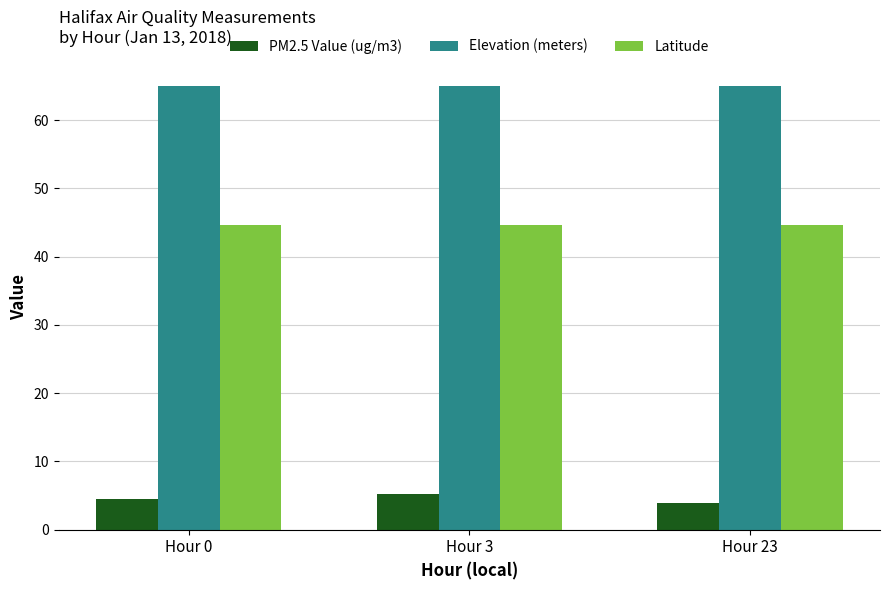

Which series has the largest range (max minus min)?

PM2.5 Value (ug/m3)